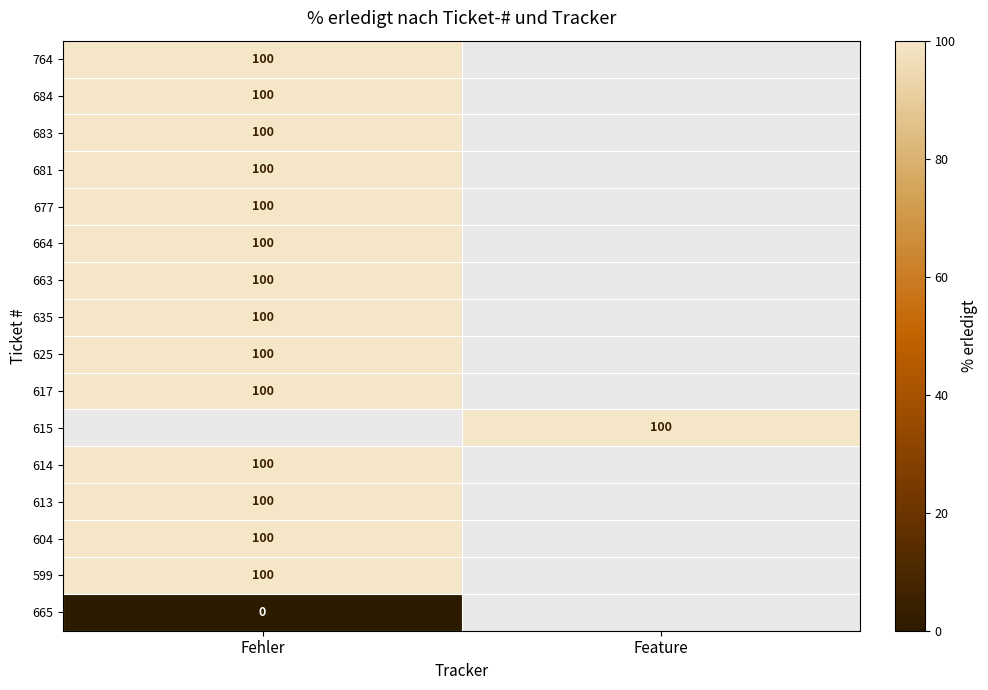

Is it true that 615 equals 100 at Feature?

True